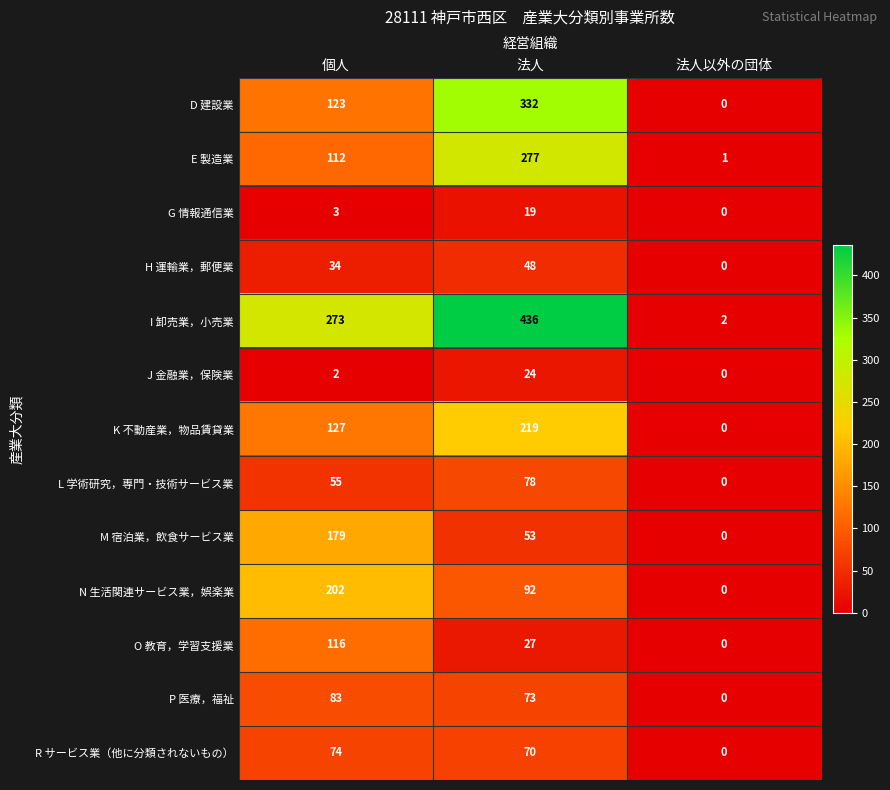

How many categories are shown in the chart?

3